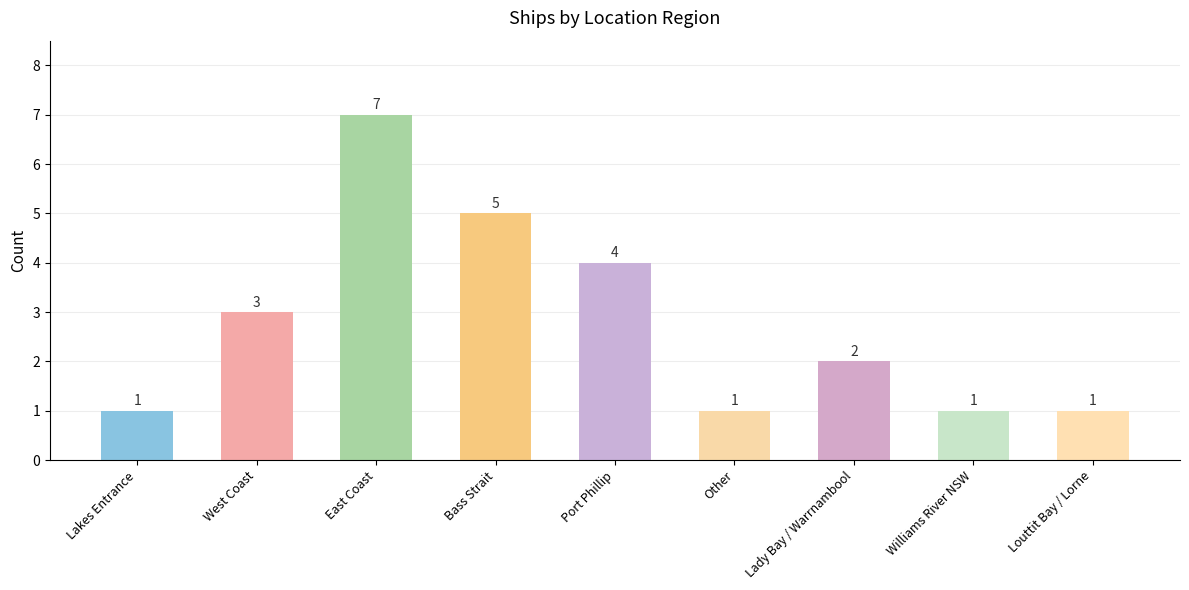

What is the greatest value displayed?

7